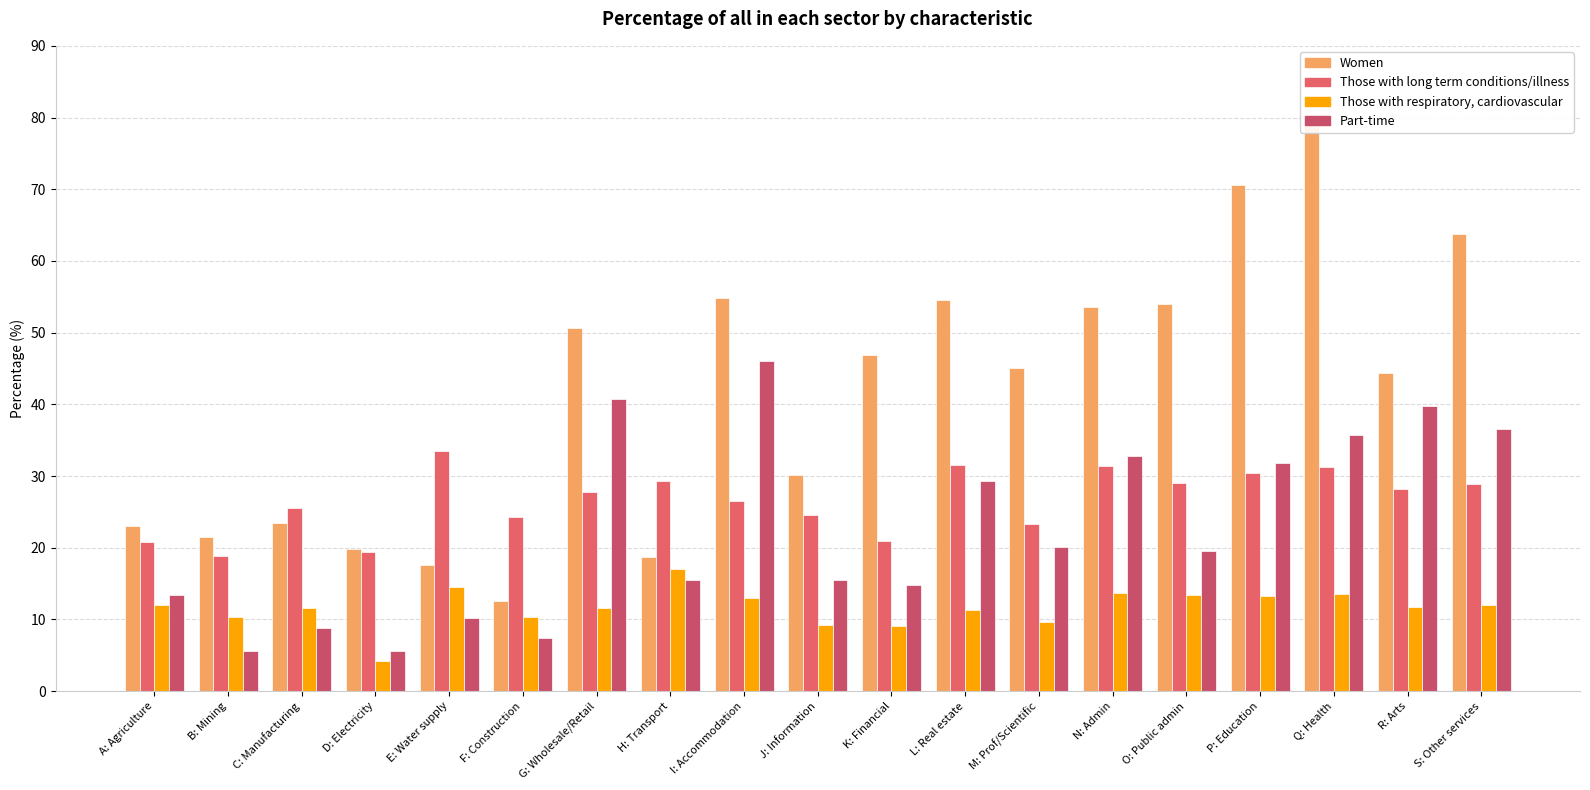

Reading left to right, list all the values displayed in this chart.

Women: A: Agriculture=23.0	B: Mining=21.6	C: Manufacturing=23.4	D: Electricity=19.9	E: Water supply=17.5	F: Construction=12.6	G: Wholesale/Retail=50.6	H: Transport=18.6	I: Accommodation=54.8	J: Information=30.1	K: Financial=46.9	L: Real estate=54.6	M: Prof/Scientific=45.1	N: Admin=53.5	O: Public admin=54.0	P: Education=70.7	Q: Health=80.0	R: Arts=44.4	S: Other services=63.8
Those with long term conditions/illness: A: Agriculture=20.8	B: Mining=18.9	C: Manufacturing=25.6	D: Electricity=19.4	E: Water supply=33.5	F: Construction=24.3	G: Wholesale/Retail=27.8	H: Transport=29.3	I: Accommodation=26.6	J: Information=24.6	K: Financial=21.0	L: Real estate=31.5	M: Prof/Scientific=23.4	N: Admin=31.4	O: Public admin=29.1	P: Education=30.4	Q: Health=31.2	R: Arts=28.2	S: Other services=28.9
Those with respiratory, cardiovascular: A: Agriculture=12.0	B: Mining=10.4	C: Manufacturing=11.6	D: Electricity=4.3	E: Water supply=14.5	F: Construction=10.3	G: Wholesale/Retail=11.6	H: Transport=17.1	I: Accommodation=13.0	J: Information=9.2	K: Financial=9.0	L: Real estate=11.3	M: Prof/Scientific=9.7	N: Admin=13.6	O: Public admin=13.4	P: Education=13.2	Q: Health=13.6	R: Arts=11.7	S: Other services=12.0
Part-time: A: Agriculture=13.4	B: Mining=5.6	C: Manufacturing=8.8	D: Electricity=5.6	E: Water supply=10.3	F: Construction=7.4	G: Wholesale/Retail=40.8	H: Transport=15.5	I: Accommodation=46.0	J: Information=15.5	K: Financial=14.8	L: Real estate=29.4	M: Prof/Scientific=20.1	N: Admin=32.8	O: Public admin=19.5	P: Education=31.9	Q: Health=35.7	R: Arts=39.7	S: Other services=36.6